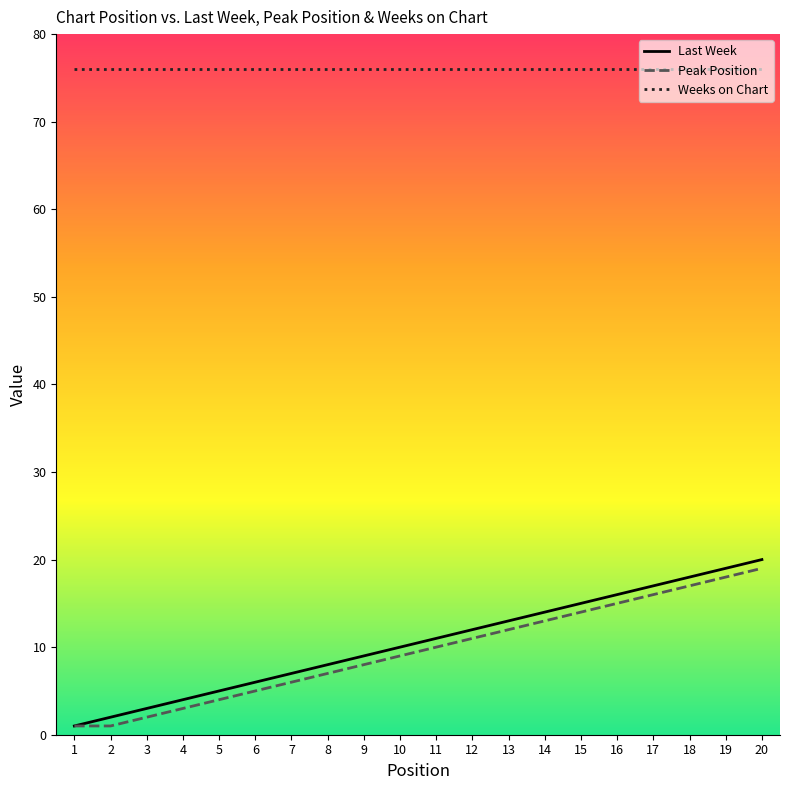

Rank the series by their maximum value, from highest to lowest.

Weeks on Chart, Last Week, Peak Position